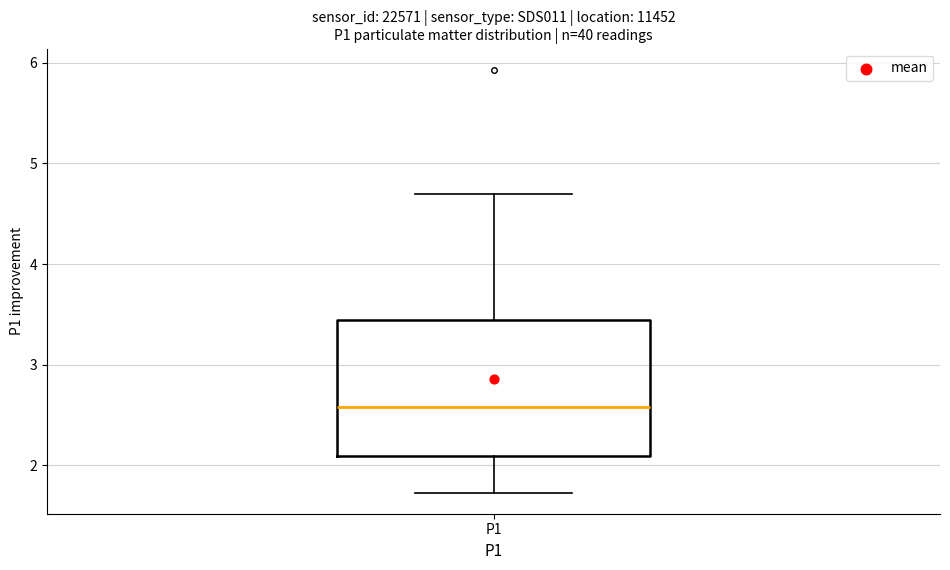

Transcribe this box plot: give where the median line is, the range the box spans, and where the two whiskers end, as read against the y-axis. The values are not printed on the chart, so give them approximately, as read against the axis.

median 2.6, box 2.1 to 3.4, whiskers 1.7 to 4.7